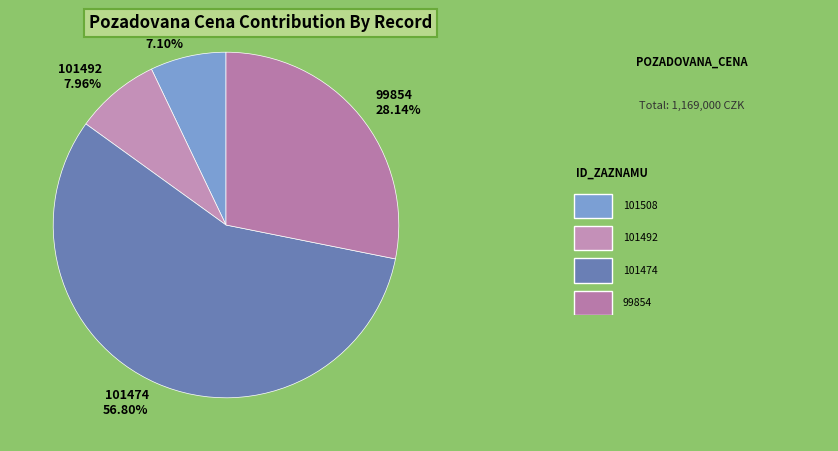

What is the largest slice in the pie chart?

101474